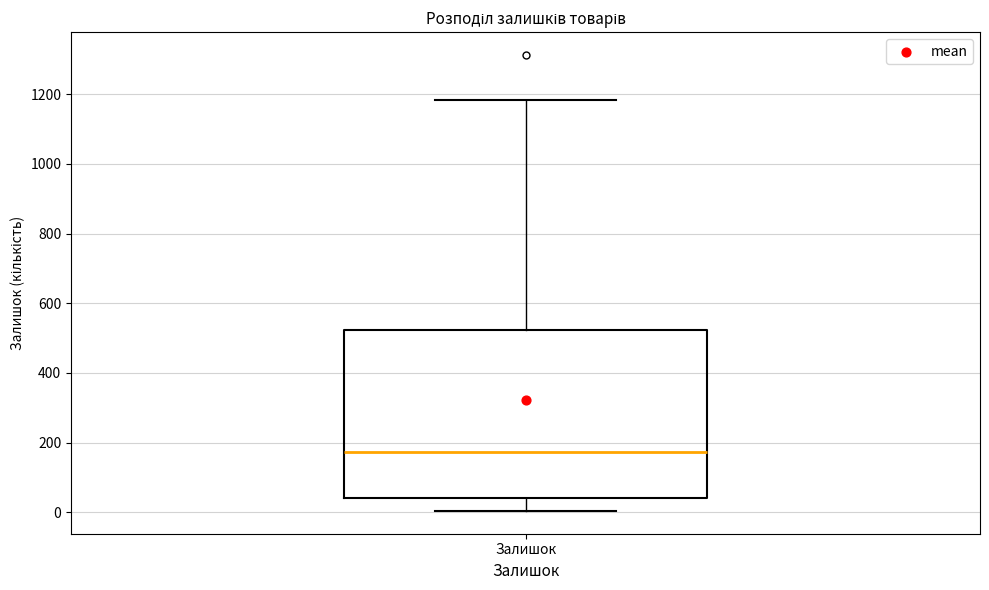

Read this box plot against the y-axis: the position of the median line, the range covered by the box, and the ends of both whiskers. The values are not printed on the chart, so give them approximately, as read against the axis.

median 180, box 40 to 520, whiskers 0 to 1180